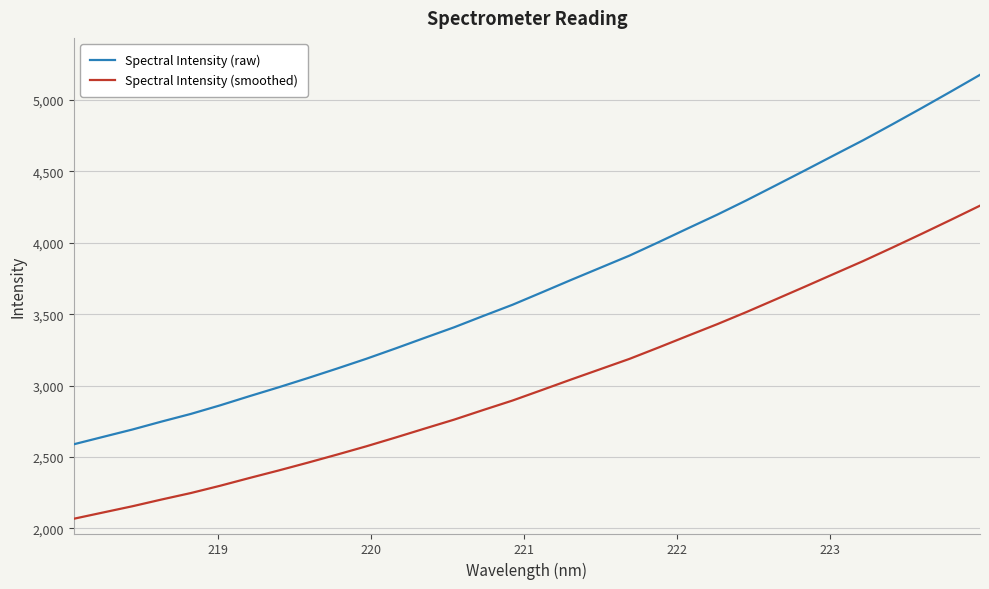

Reading left to right, extract all data points from this chart.

Spectral Intensity (raw): 2588.4	2640.1	2691.6	2747.5	2801.1	2861.2	2925.2	2987.6	3052.4	3119.1	3187.7	3260.2	3334.6	3408.1	3487.9	3566.2	3652.6	3739.8	3825.2	3910.5	4005.1	4101.7	4197.1	4297.5	4402.0	4507.1	4613.5	4719.4	4830.8	4944.2	5059.9	5177.4
Spectral Intensity (smoothed): 2066.4	2110.3	2153.9	2201.3	2246.7	2297.6	2351.9	2404.8	2459.6	2516.2	2574.3	2635.8	2698.8	2761.1	2828.7	2895.1	2968.3	3042.2	3114.5	3186.8	3267.0	3348.9	3429.8	3514.8	3603.4	3692.5	3782.7	3872.3	3966.8	4062.9	4160.9	4260.5